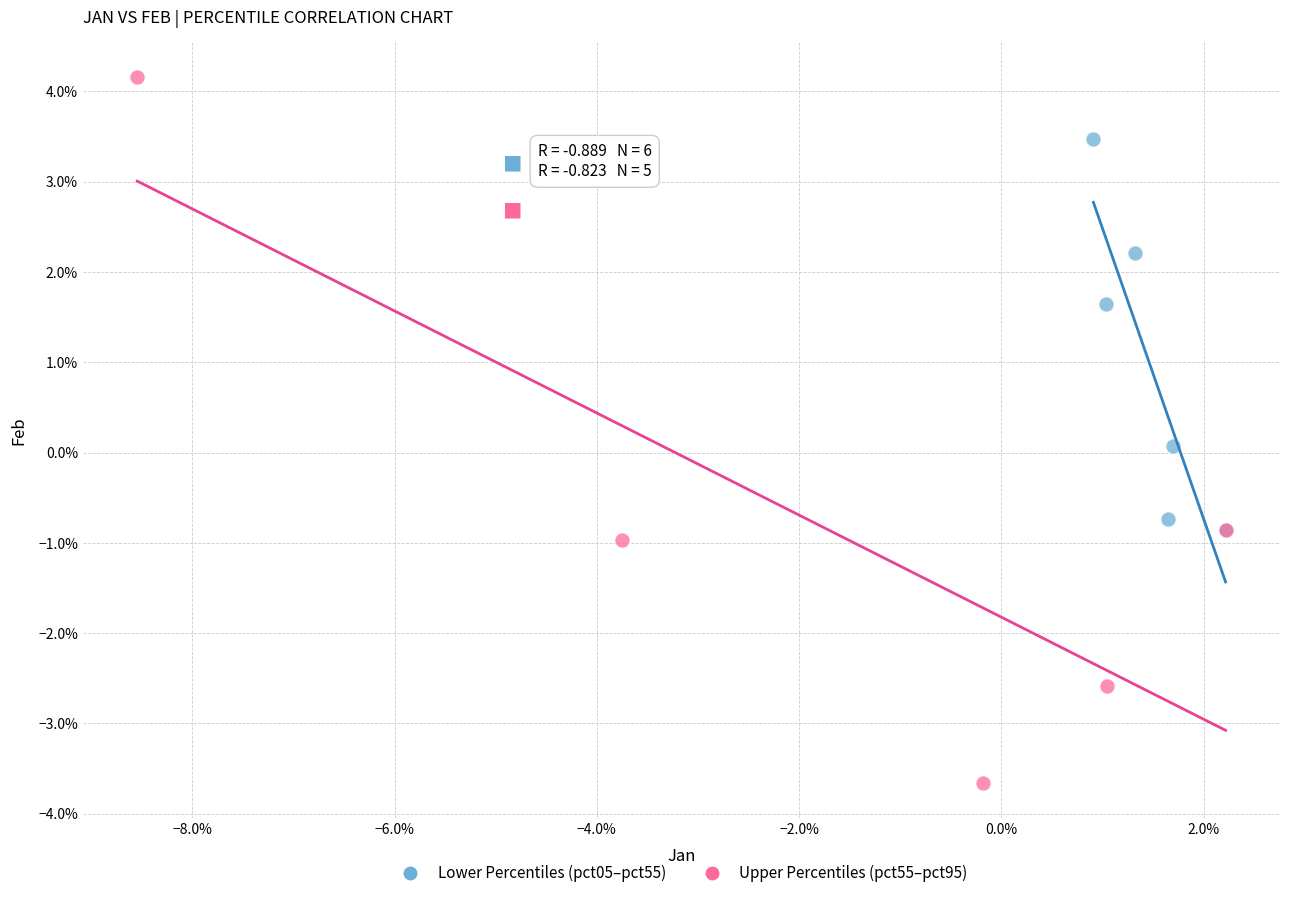

Which series reaches the minimum Y coordinate?

Upper Percentiles (pct55–pct95)